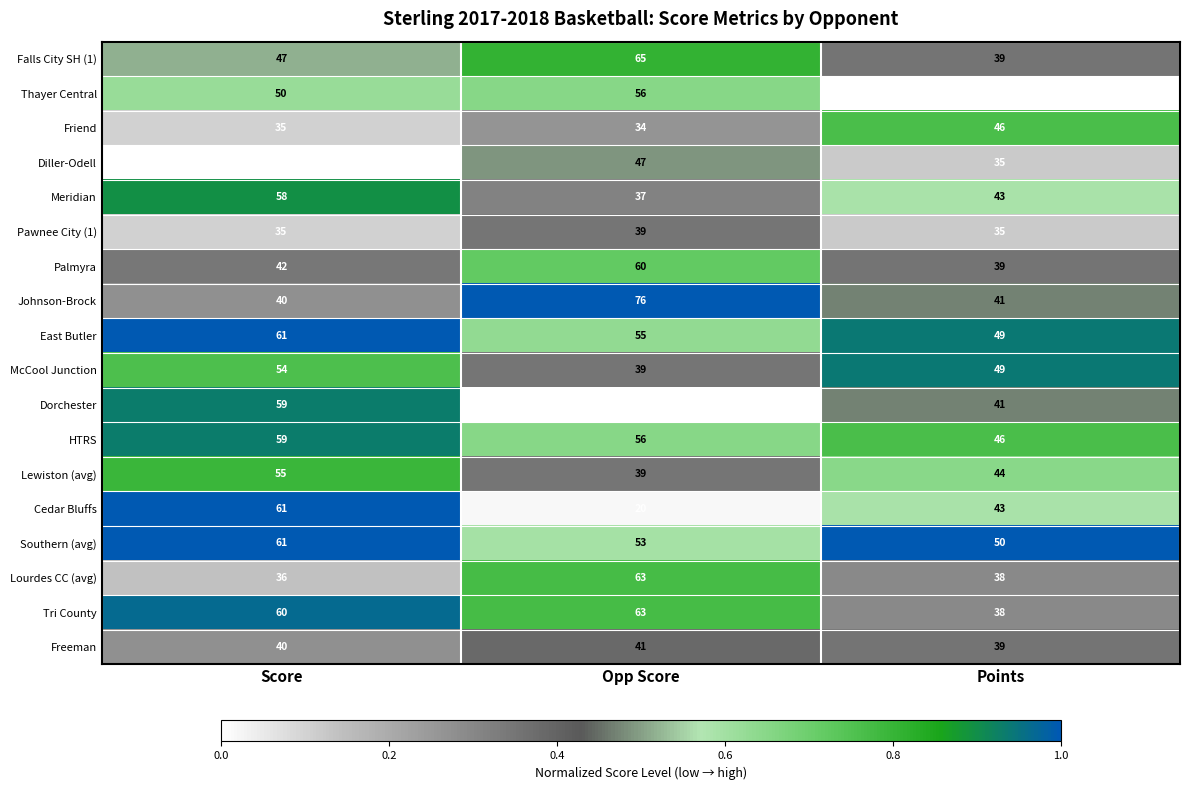

What is the sum of the Johnson-Brock values at Opp Score and Points?

117